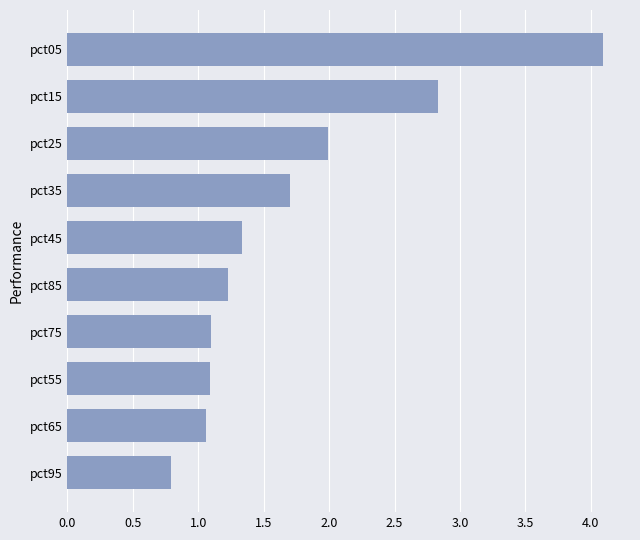

How many distinct data groups are displayed?

1